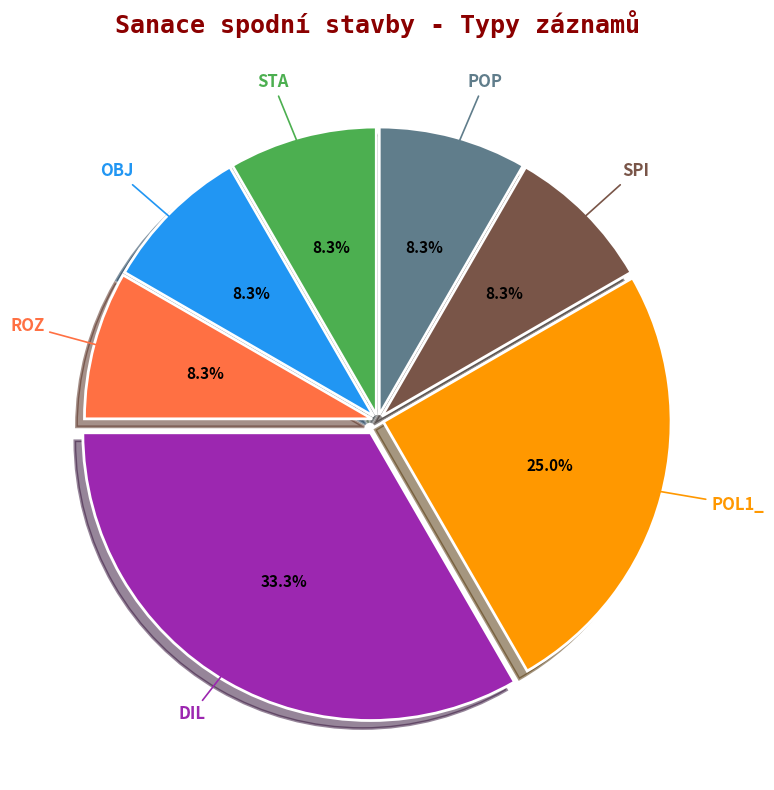

Is there any slice that represents more than half of the pie?

No